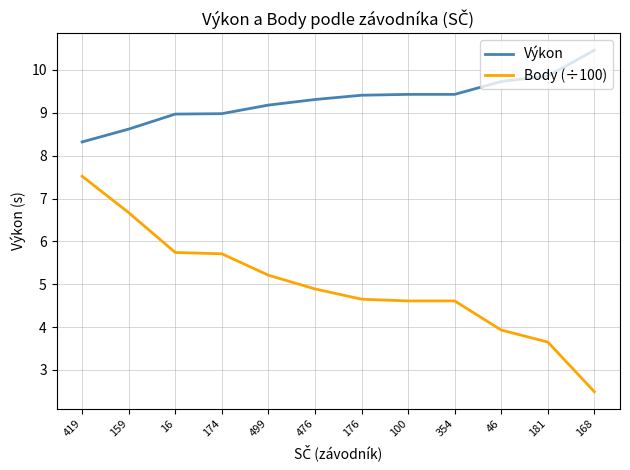

At which label does Výkon reach its minimum?

419